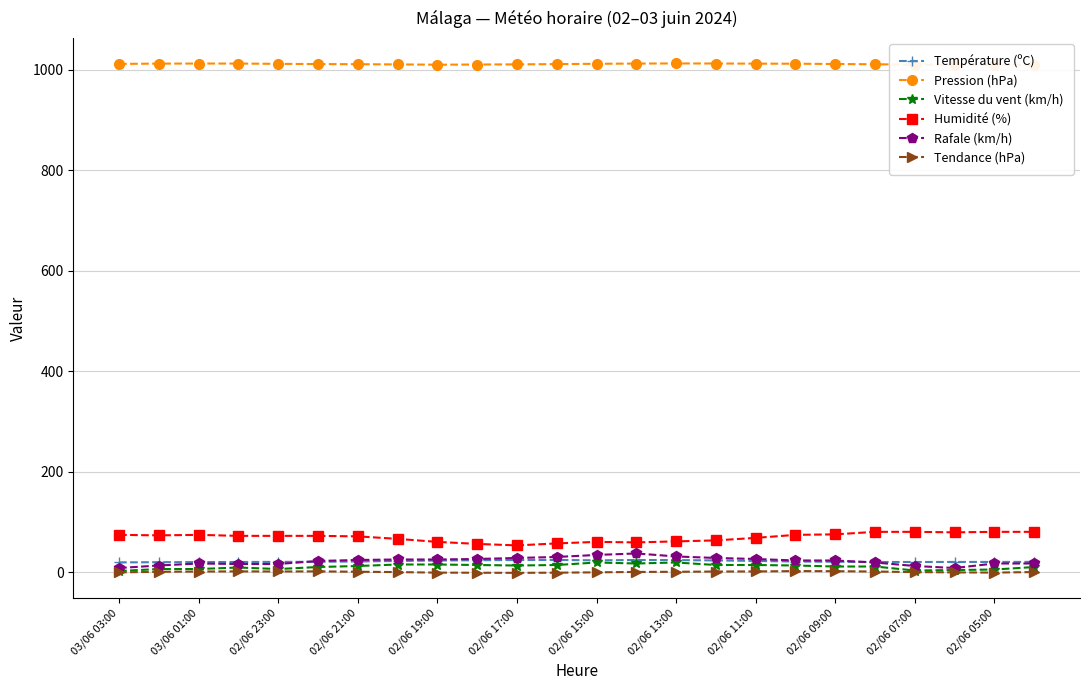

Does the chart have visible grid lines?

Yes